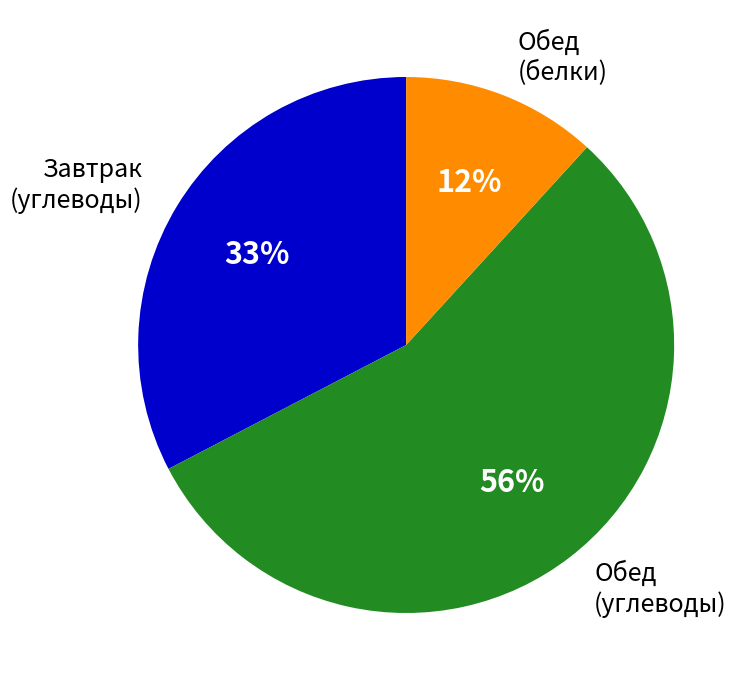

The Обед (углеводы) slice represents 66% of the pie. True or false?

False